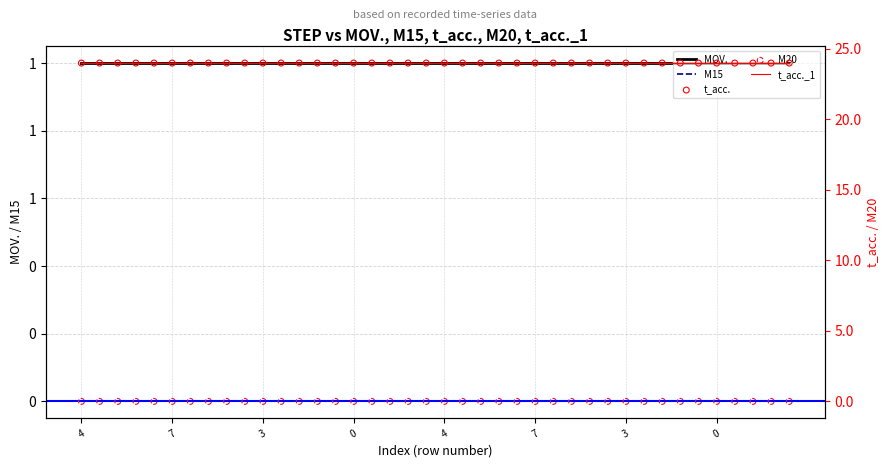

Is the value of M20 at 8 greater than the value of t_acc._1 at 23?

No